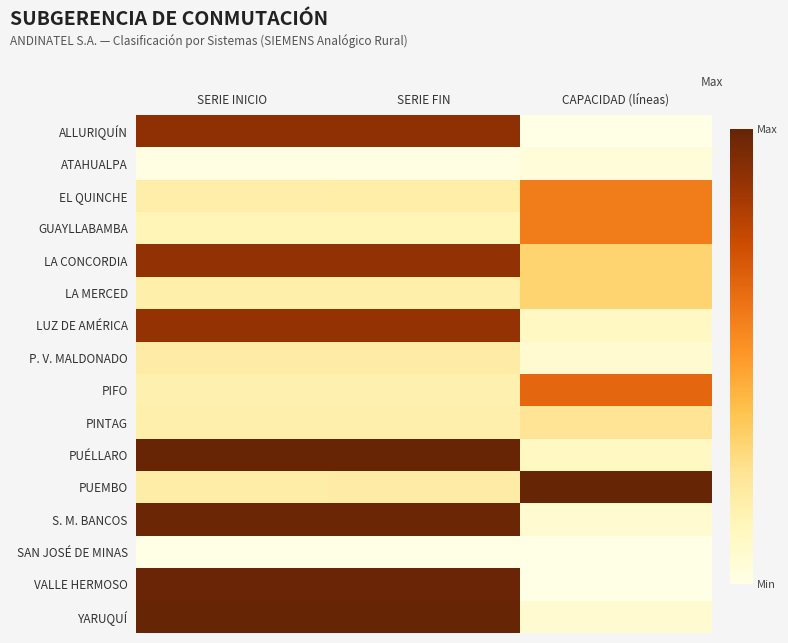

Which label corresponds to the largest value in the chart?

CAPACIDAD (líneas)